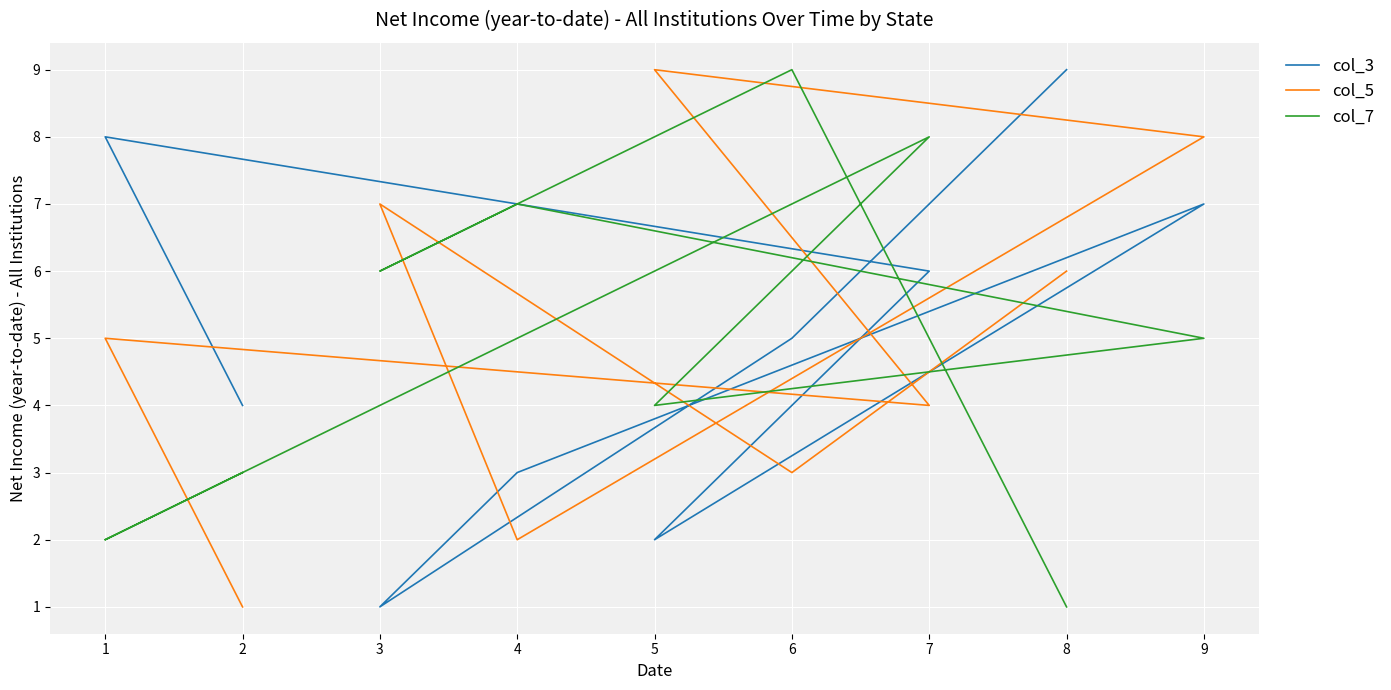

In col_5, how many points are higher than both neighbors (excluding endpoints)?

3